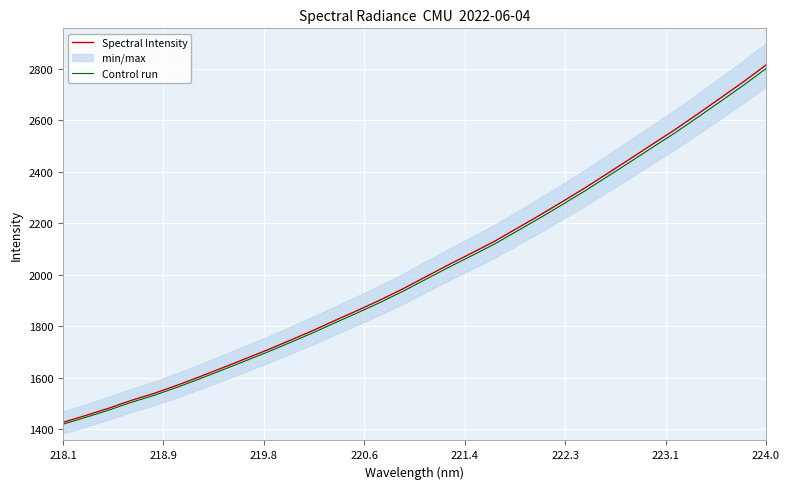

True or false: Spectral Intensity and Control run intersect in this chart.

False